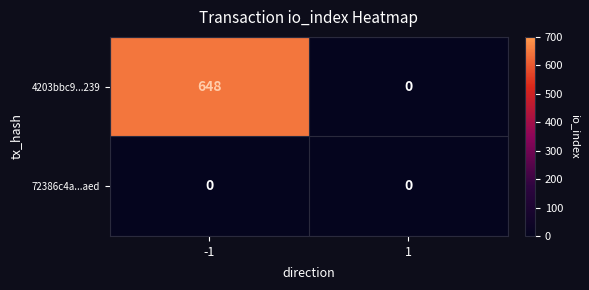

What is the sum of all 4203bbc9...239 values?

648